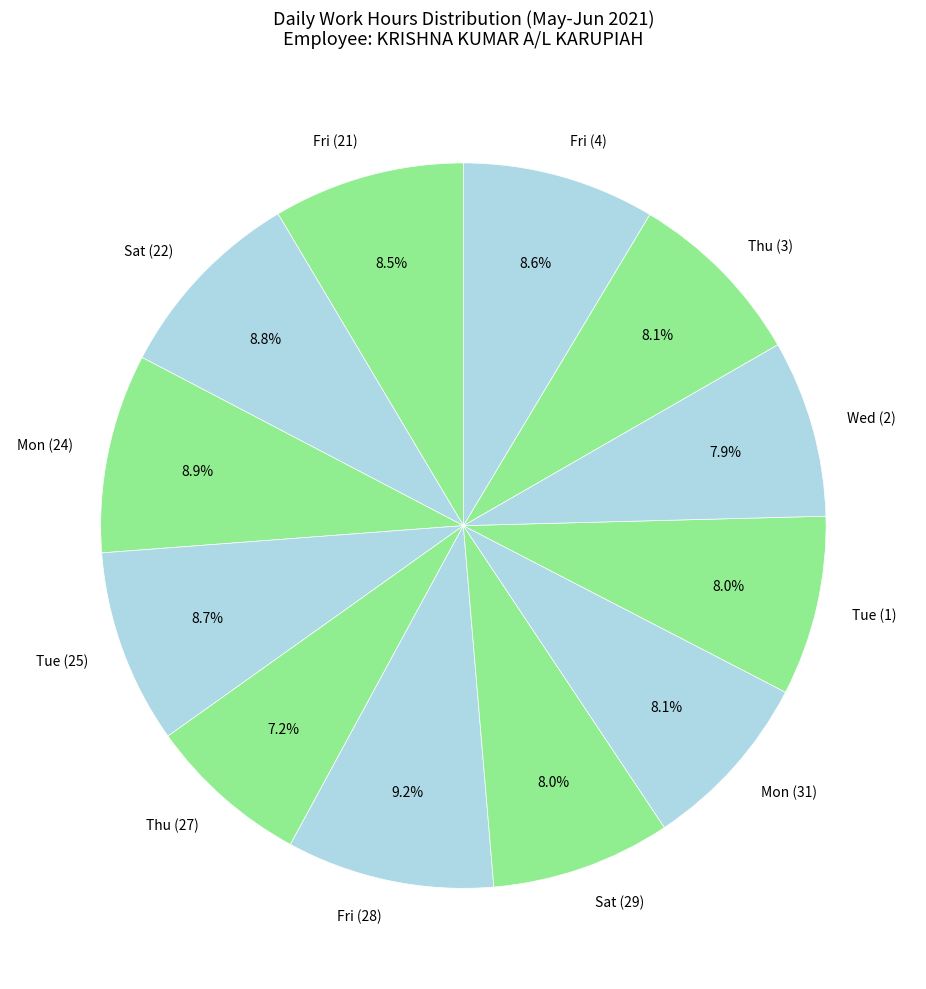

What is the ratio of the value at Thu (27) to the value at Tue (25)?

0.8